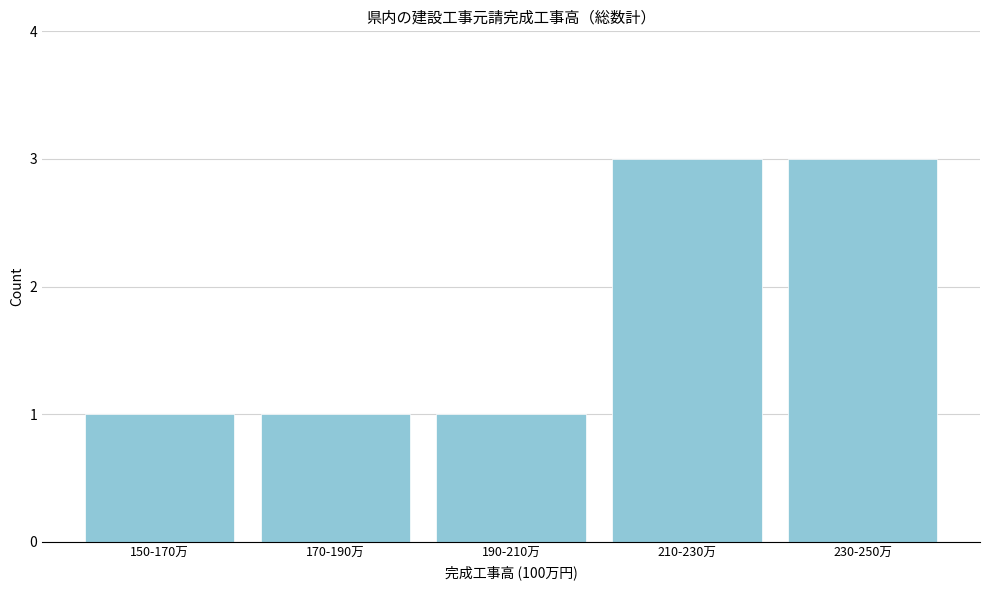

Reading right to left, extract all data points from this chart.

230-250万=3	210-230万=3	190-210万=1	170-190万=1	150-170万=1